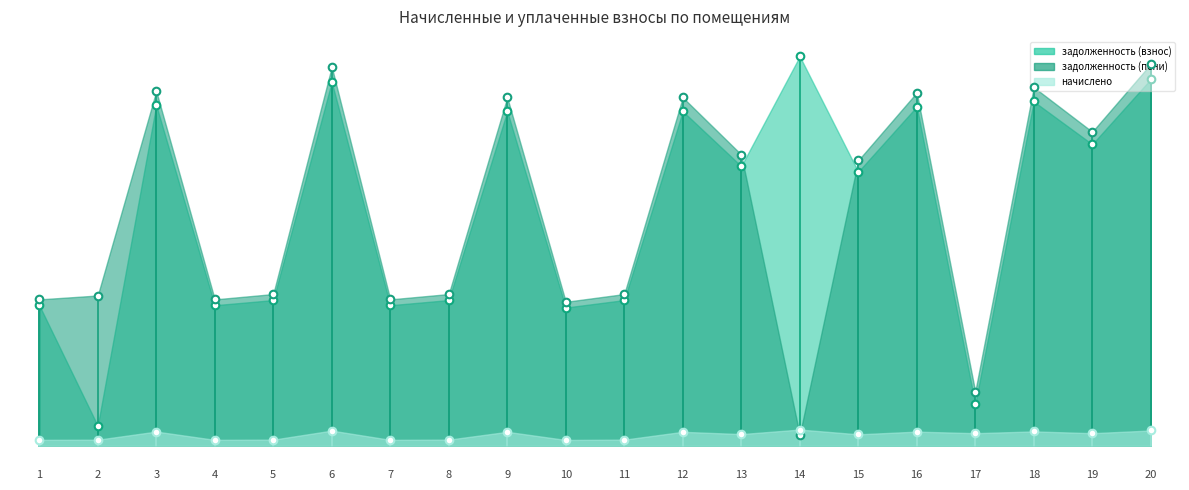

At which category is the sum across all series the highest?

20